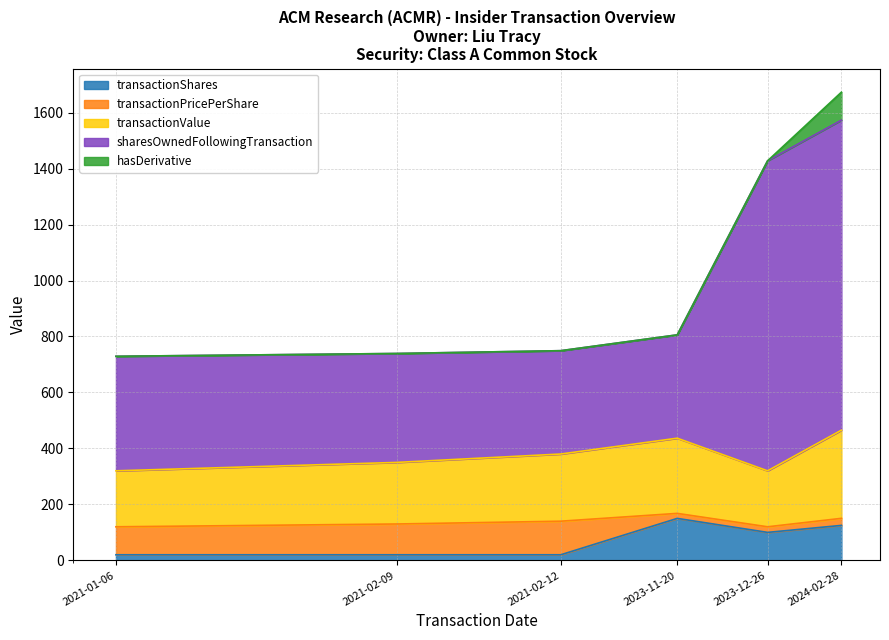

What is the sum of all transactionShares values?

435.0